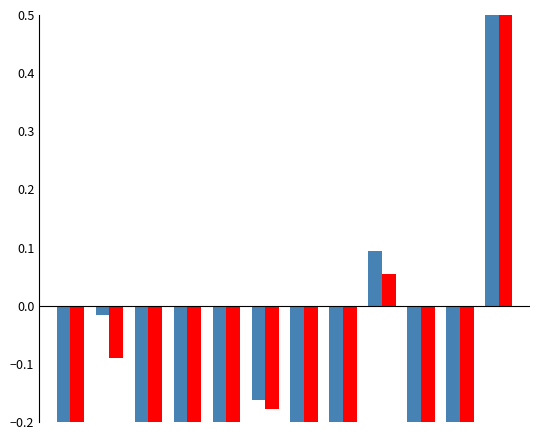

What is the difference between the second highest and second lowest values in the Gross Area Acres (normalized) series?

0.5